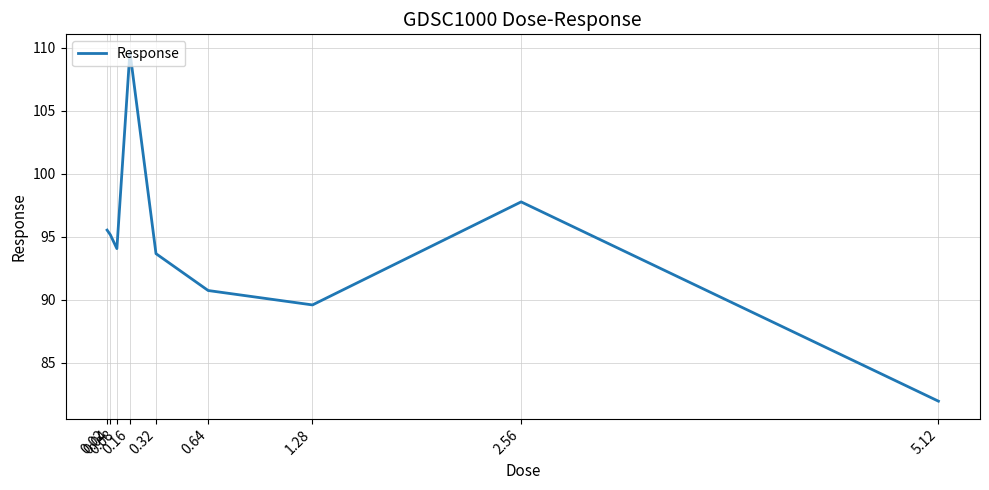

What is the ratio of the value at 0.16 to the value at 0.32?

1.2